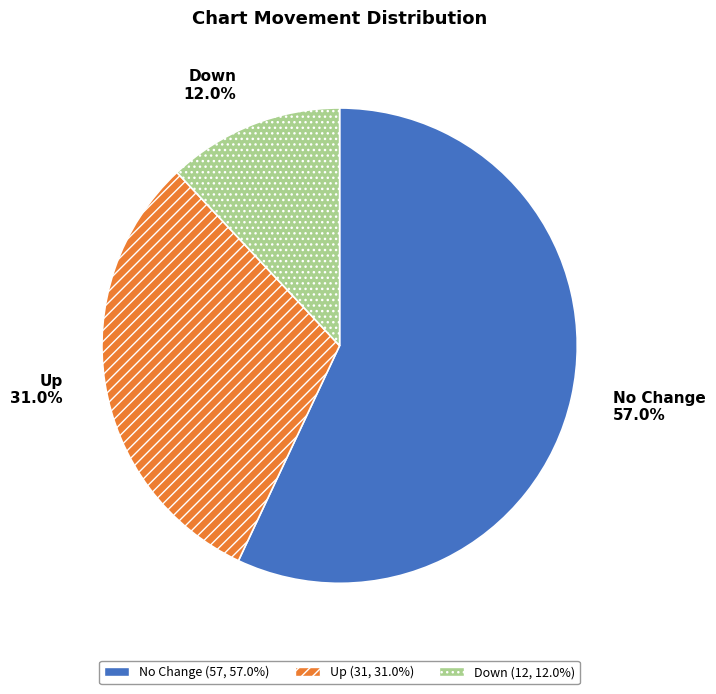

How many segments does this pie chart have?

3